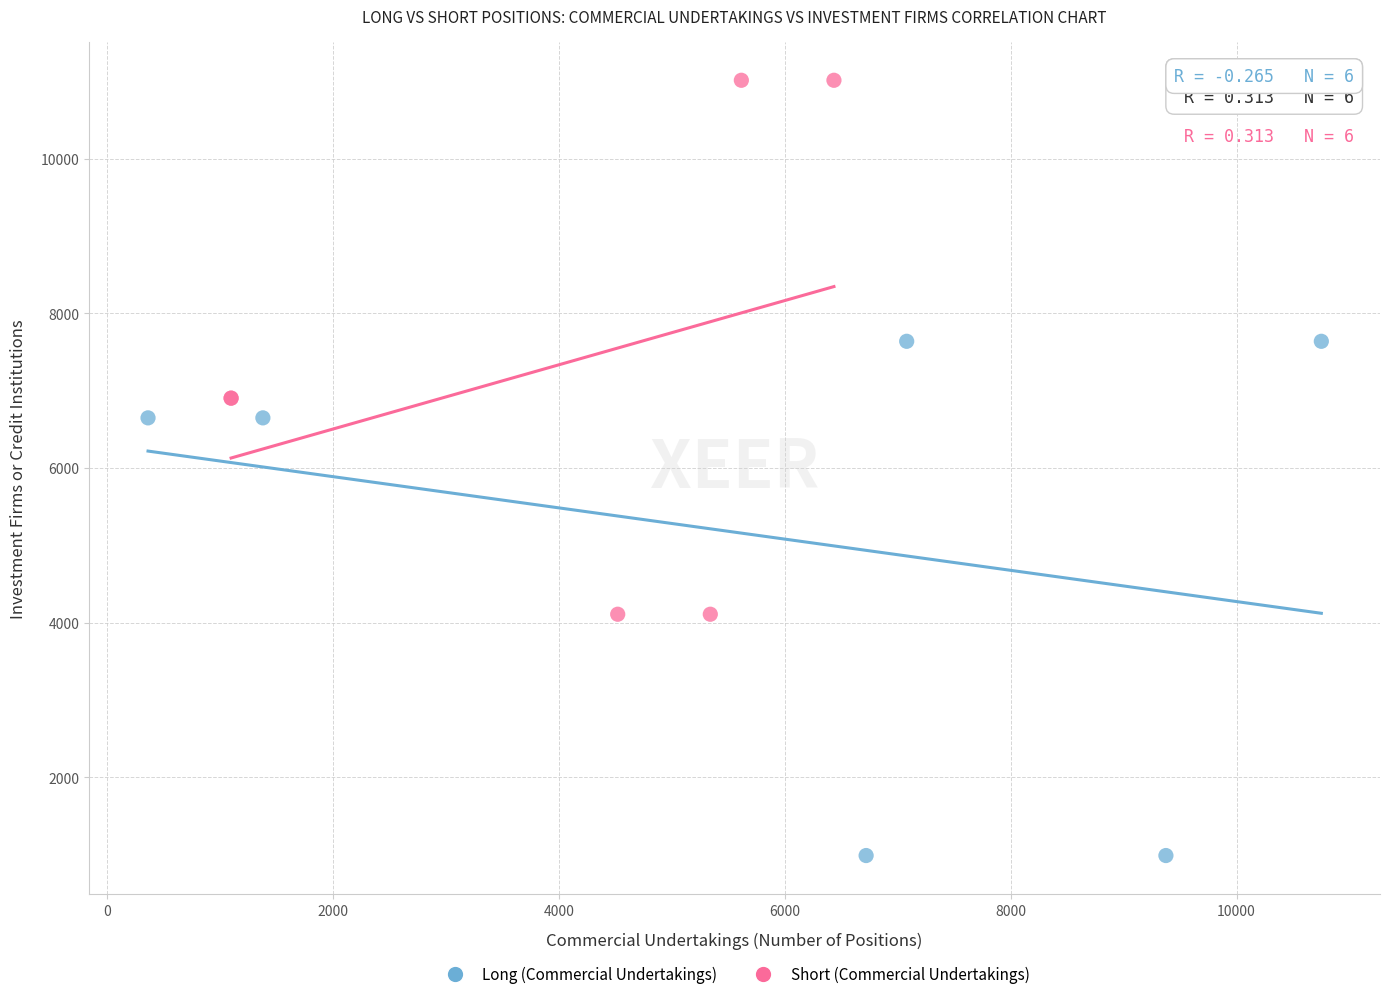

Which series has the widest spread of Y values?

Short (Commercial Undertakings)